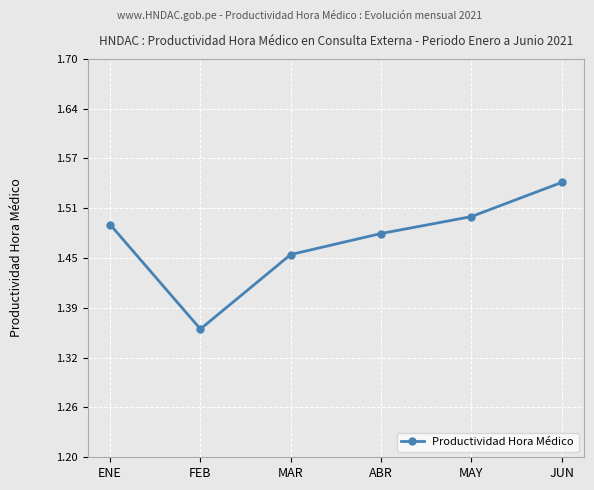

What is the sum of the values at ABR and ENE?

3.0